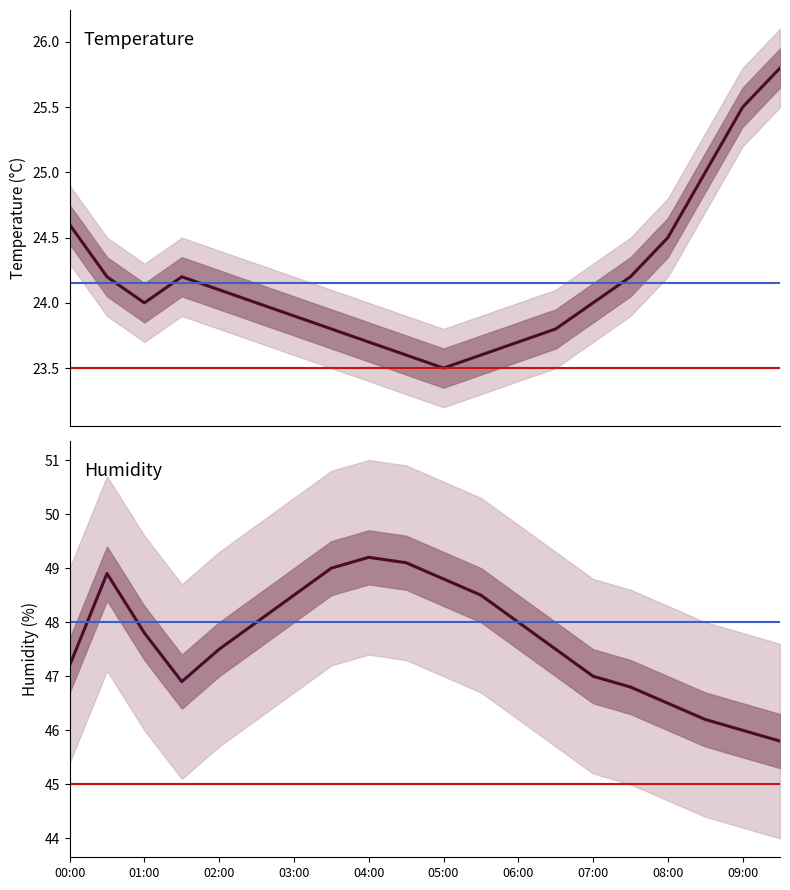

How many data points does each series have?

20